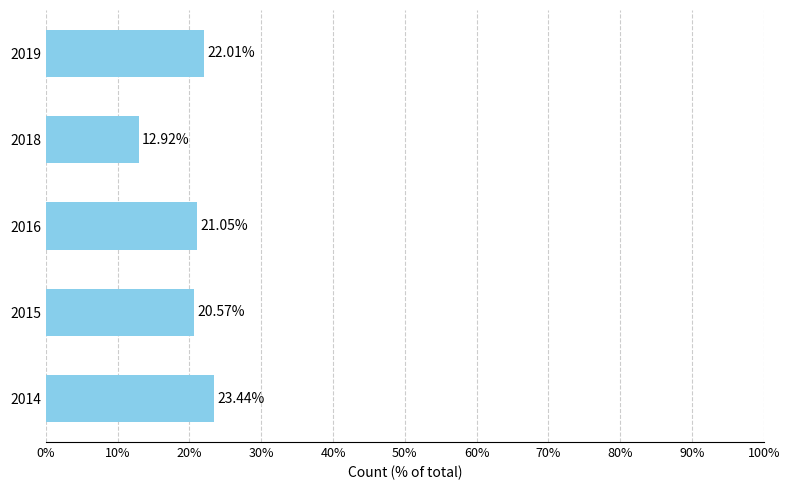

What is the minimum value shown in the chart?

0.1